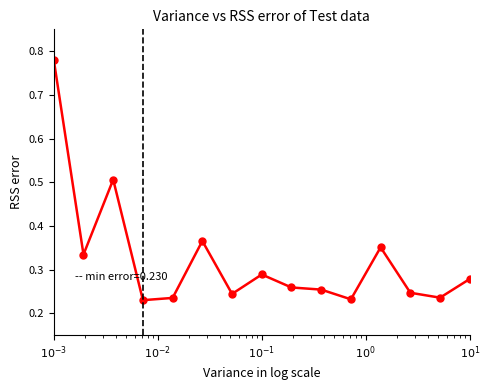

What is the difference between the maximum and second lowest values?

0.5